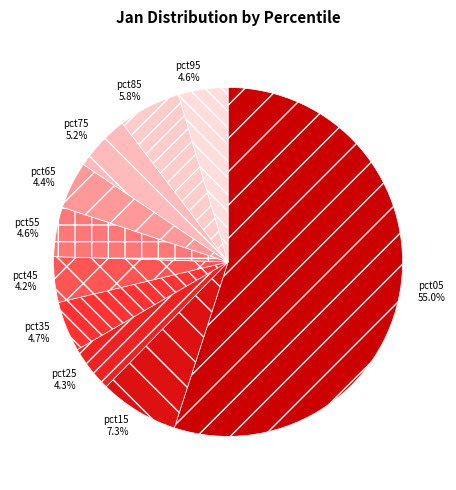

What percentage is the pct65 slice, to the nearest percent?

4%